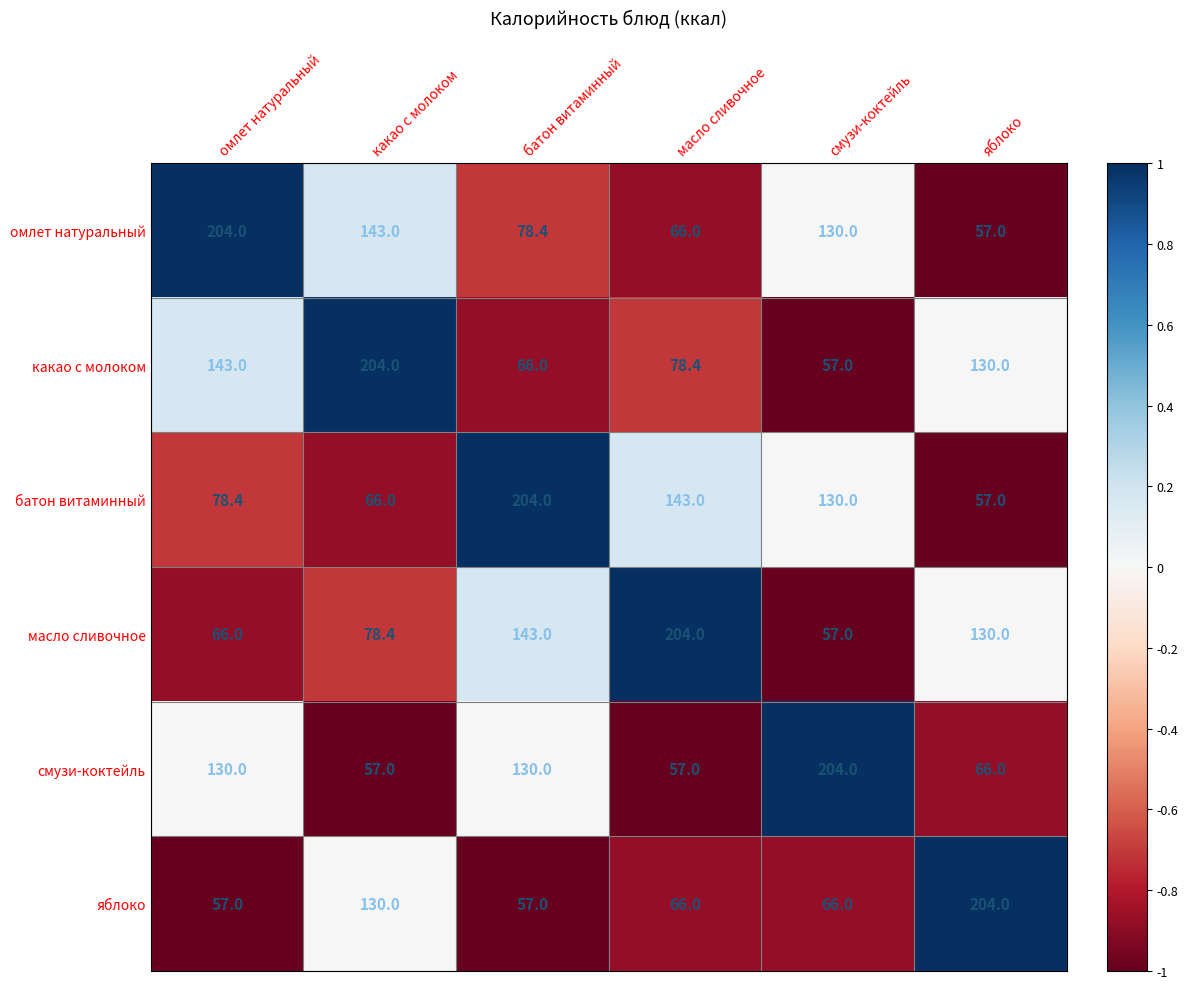

What is the difference between the highest and lowest values at яблоко?

147.0